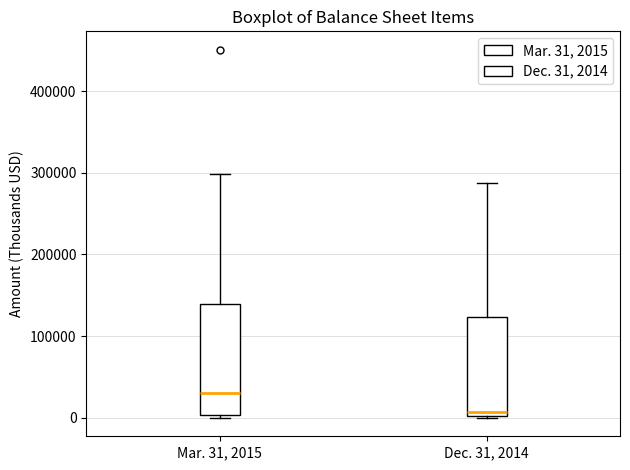

Where is the lower edge of the box for Mar. 31, 2015 on the y-axis? The values are not printed on the chart, so give them approximately, as read against the axis.

0